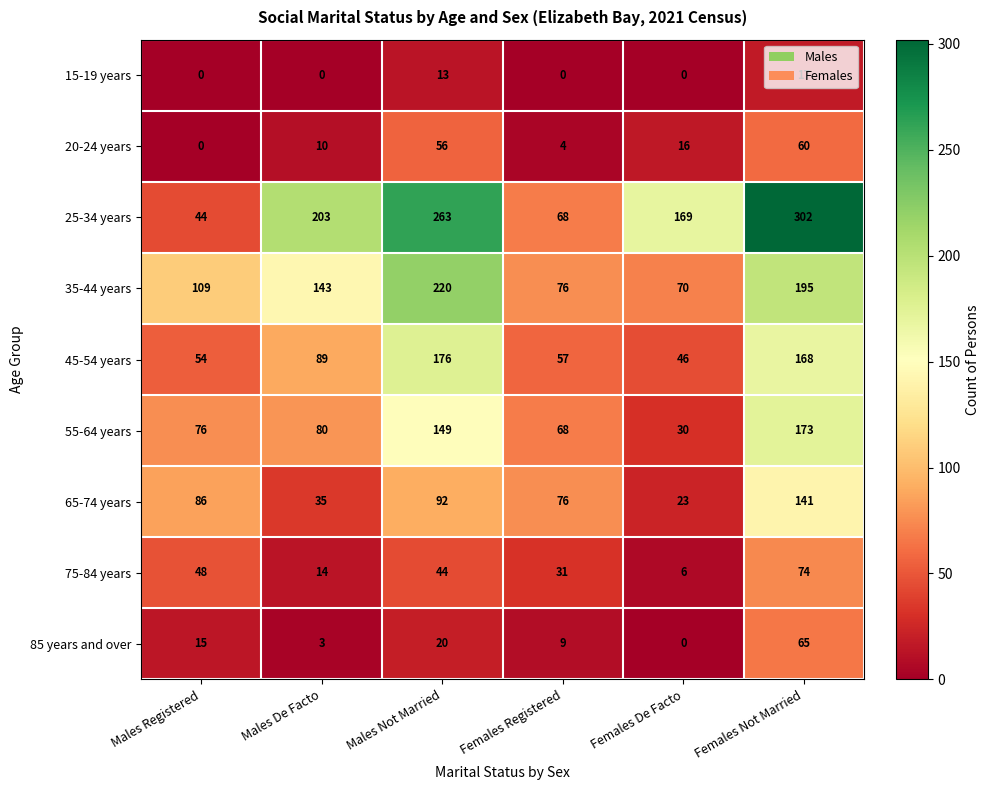

Which series has the largest total across all categories?

25-34 years